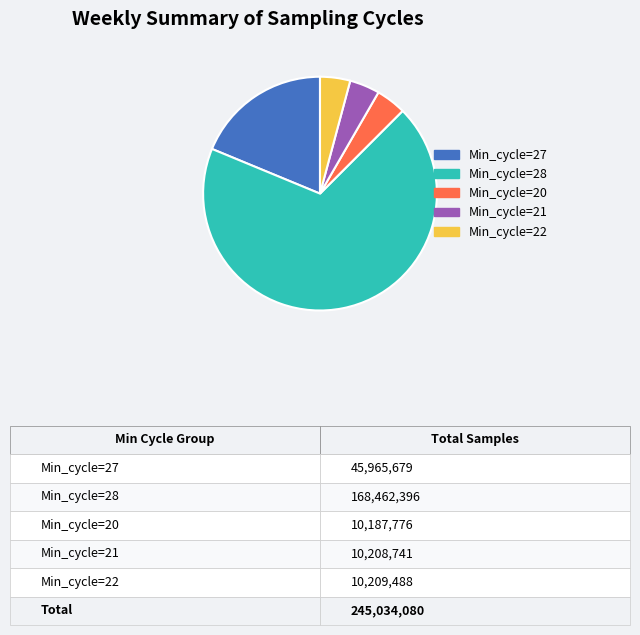

Is there any slice that represents more than half of the pie?

Yes